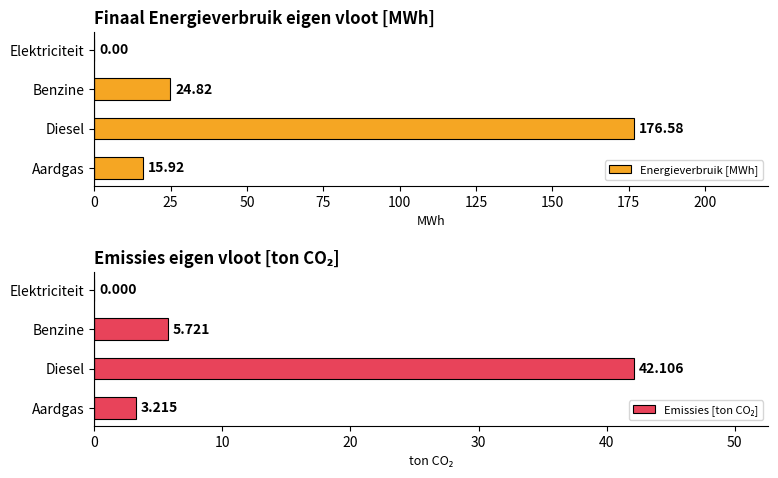

What is the value of the Emissies [ton CO₂] bar at the 3rd from the left?

5.7